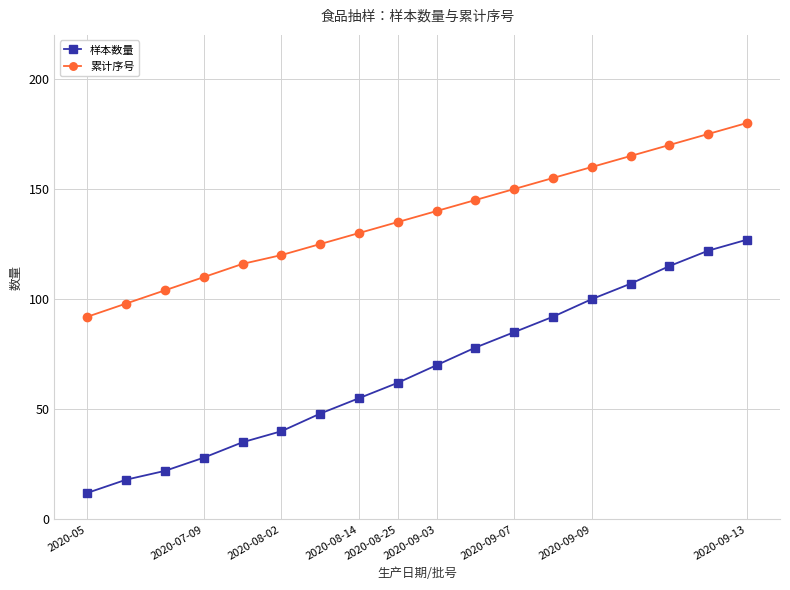

What is the difference between the maximum and minimum values in the 累计序号 series?

88